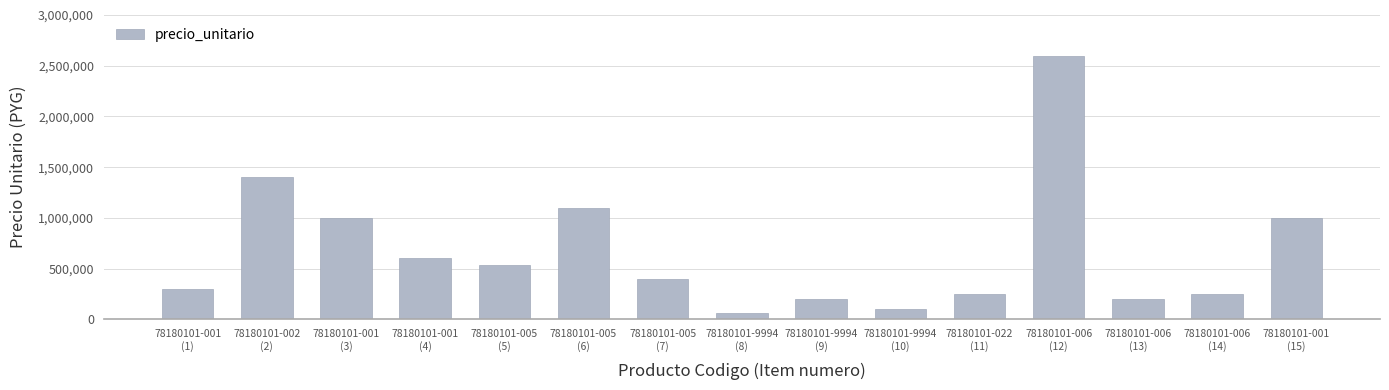

What is the difference between the maximum and minimum values?

2540000